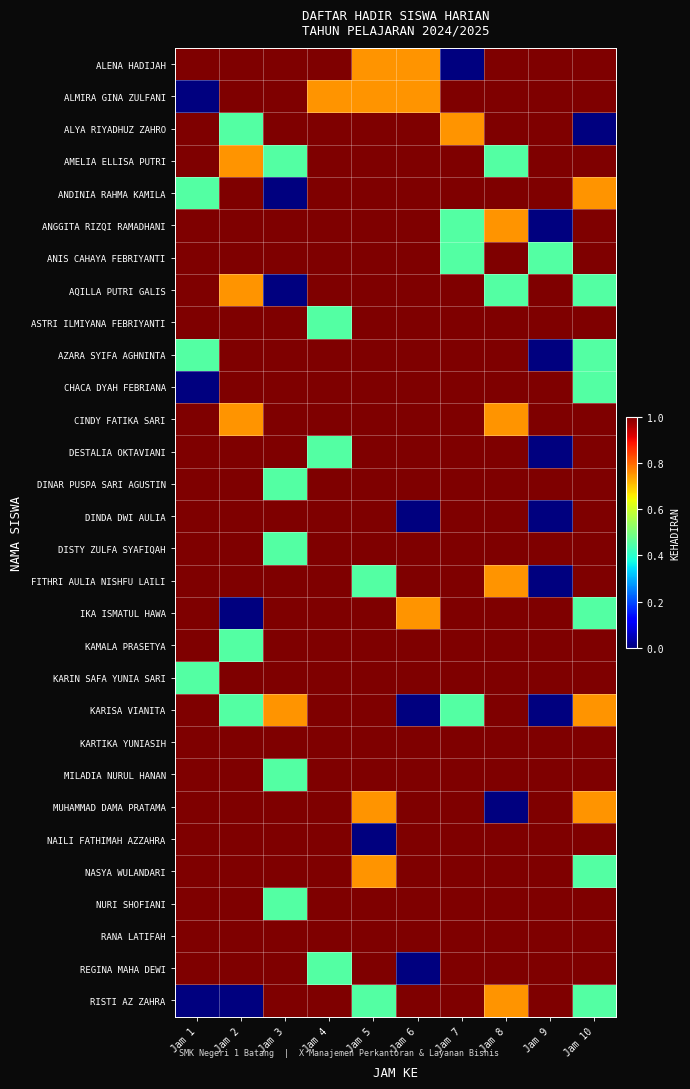

Reading right to left, transcribe all the data shown in this chart.

ALENA HADIJAH: Jam 10=1.0	Jam 9=1.0	Jam 8=1.0	Jam 7=0.0	Jam 6=0.8	Jam 5=0.8	Jam 4=1.0	Jam 3=1.0	Jam 2=1.0	Jam 1=1.0
ALMIRA GINA ZULFANI: Jam 10=1.0	Jam 9=1.0	Jam 8=1.0	Jam 7=1.0	Jam 6=0.8	Jam 5=0.8	Jam 4=0.8	Jam 3=1.0	Jam 2=1.0	Jam 1=0.0
ALYA RIYADHUZ ZAHRO: Jam 10=0.0	Jam 9=1.0	Jam 8=1.0	Jam 7=0.8	Jam 6=1.0	Jam 5=1.0	Jam 4=1.0	Jam 3=1.0	Jam 2=0.5	Jam 1=1.0
AMELIA ELLISA PUTRI: Jam 10=1.0	Jam 9=1.0	Jam 8=0.5	Jam 7=1.0	Jam 6=1.0	Jam 5=1.0	Jam 4=1.0	Jam 3=0.5	Jam 2=0.8	Jam 1=1.0
ANDINIA RAHMA KAMILA: Jam 10=0.8	Jam 9=1.0	Jam 8=1.0	Jam 7=1.0	Jam 6=1.0	Jam 5=1.0	Jam 4=1.0	Jam 3=0.0	Jam 2=1.0	Jam 1=0.5
ANGGITA RIZQI RAMADHANI: Jam 10=1.0	Jam 9=0.0	Jam 8=0.8	Jam 7=0.5	Jam 6=1.0	Jam 5=1.0	Jam 4=1.0	Jam 3=1.0	Jam 2=1.0	Jam 1=1.0
ANIS CAHAYA FEBRIYANTI: Jam 10=1.0	Jam 9=0.5	Jam 8=1.0	Jam 7=0.5	Jam 6=1.0	Jam 5=1.0	Jam 4=1.0	Jam 3=1.0	Jam 2=1.0	Jam 1=1.0
AQILLA PUTRI GALIS: Jam 10=0.5	Jam 9=1.0	Jam 8=0.5	Jam 7=1.0	Jam 6=1.0	Jam 5=1.0	Jam 4=1.0	Jam 3=0.0	Jam 2=0.8	Jam 1=1.0
ASTRI ILMIYANA FEBRIYANTI: Jam 10=1.0	Jam 9=1.0	Jam 8=1.0	Jam 7=1.0	Jam 6=1.0	Jam 5=1.0	Jam 4=0.5	Jam 3=1.0	Jam 2=1.0	Jam 1=1.0
AZARA SYIFA AGHNINTA: Jam 10=0.5	Jam 9=0.0	Jam 8=1.0	Jam 7=1.0	Jam 6=1.0	Jam 5=1.0	Jam 4=1.0	Jam 3=1.0	Jam 2=1.0	Jam 1=0.5
CHACA DYAH FEBRIANA: Jam 10=0.5	Jam 9=1.0	Jam 8=1.0	Jam 7=1.0	Jam 6=1.0	Jam 5=1.0	Jam 4=1.0	Jam 3=1.0	Jam 2=1.0	Jam 1=0.0
CINDY FATIKA SARI: Jam 10=1.0	Jam 9=1.0	Jam 8=0.8	Jam 7=1.0	Jam 6=1.0	Jam 5=1.0	Jam 4=1.0	Jam 3=1.0	Jam 2=0.8	Jam 1=1.0
DESTALIA OKTAVIANI: Jam 10=1.0	Jam 9=0.0	Jam 8=1.0	Jam 7=1.0	Jam 6=1.0	Jam 5=1.0	Jam 4=0.5	Jam 3=1.0	Jam 2=1.0	Jam 1=1.0
DINAR PUSPA SARI AGUSTIN: Jam 10=1.0	Jam 9=1.0	Jam 8=1.0	Jam 7=1.0	Jam 6=1.0	Jam 5=1.0	Jam 4=1.0	Jam 3=0.5	Jam 2=1.0	Jam 1=1.0
DINDA DWI AULIA: Jam 10=1.0	Jam 9=0.0	Jam 8=1.0	Jam 7=1.0	Jam 6=0.0	Jam 5=1.0	Jam 4=1.0	Jam 3=1.0	Jam 2=1.0	Jam 1=1.0
DISTY ZULFA SYAFIQAH: Jam 10=1.0	Jam 9=1.0	Jam 8=1.0	Jam 7=1.0	Jam 6=1.0	Jam 5=1.0	Jam 4=1.0	Jam 3=0.5	Jam 2=1.0	Jam 1=1.0
FITHRI AULIA NISHFU LAILI: Jam 10=1.0	Jam 9=0.0	Jam 8=0.8	Jam 7=1.0	Jam 6=1.0	Jam 5=0.5	Jam 4=1.0	Jam 3=1.0	Jam 2=1.0	Jam 1=1.0
IKA ISMATUL HAWA: Jam 10=0.5	Jam 9=1.0	Jam 8=1.0	Jam 7=1.0	Jam 6=0.8	Jam 5=1.0	Jam 4=1.0	Jam 3=1.0	Jam 2=0.0	Jam 1=1.0
KAMALA PRASETYA: Jam 10=1.0	Jam 9=1.0	Jam 8=1.0	Jam 7=1.0	Jam 6=1.0	Jam 5=1.0	Jam 4=1.0	Jam 3=1.0	Jam 2=0.5	Jam 1=1.0
KARIN SAFA YUNIA SARI: Jam 10=1.0	Jam 9=1.0	Jam 8=1.0	Jam 7=1.0	Jam 6=1.0	Jam 5=1.0	Jam 4=1.0	Jam 3=1.0	Jam 2=1.0	Jam 1=0.5
KARISA VIANITA: Jam 10=0.8	Jam 9=0.0	Jam 8=1.0	Jam 7=0.5	Jam 6=0.0	Jam 5=1.0	Jam 4=1.0	Jam 3=0.8	Jam 2=0.5	Jam 1=1.0
KARTIKA YUNIASIH: Jam 10=1.0	Jam 9=1.0	Jam 8=1.0	Jam 7=1.0	Jam 6=1.0	Jam 5=1.0	Jam 4=1.0	Jam 3=1.0	Jam 2=1.0	Jam 1=1.0
MILADIA NURUL HANAN: Jam 10=1.0	Jam 9=1.0	Jam 8=1.0	Jam 7=1.0	Jam 6=1.0	Jam 5=1.0	Jam 4=1.0	Jam 3=0.5	Jam 2=1.0	Jam 1=1.0
MUHAMMAD DAMA PRATAMA: Jam 10=0.8	Jam 9=1.0	Jam 8=0.0	Jam 7=1.0	Jam 6=1.0	Jam 5=0.8	Jam 4=1.0	Jam 3=1.0	Jam 2=1.0	Jam 1=1.0
NAILI FATHIMAH AZZAHRA: Jam 10=1.0	Jam 9=1.0	Jam 8=1.0	Jam 7=1.0	Jam 6=1.0	Jam 5=0.0	Jam 4=1.0	Jam 3=1.0	Jam 2=1.0	Jam 1=1.0
NASYA WULANDARI: Jam 10=0.5	Jam 9=1.0	Jam 8=1.0	Jam 7=1.0	Jam 6=1.0	Jam 5=0.8	Jam 4=1.0	Jam 3=1.0	Jam 2=1.0	Jam 1=1.0
NURI SHOFIANI: Jam 10=1.0	Jam 9=1.0	Jam 8=1.0	Jam 7=1.0	Jam 6=1.0	Jam 5=1.0	Jam 4=1.0	Jam 3=0.5	Jam 2=1.0	Jam 1=1.0
RANA LATIFAH: Jam 10=1.0	Jam 9=1.0	Jam 8=1.0	Jam 7=1.0	Jam 6=1.0	Jam 5=1.0	Jam 4=1.0	Jam 3=1.0	Jam 2=1.0	Jam 1=1.0
REGINA MAHA DEWI: Jam 10=1.0	Jam 9=1.0	Jam 8=1.0	Jam 7=1.0	Jam 6=0.0	Jam 5=1.0	Jam 4=0.5	Jam 3=1.0	Jam 2=1.0	Jam 1=1.0
RISTI AZ ZAHRA: Jam 10=0.5	Jam 9=1.0	Jam 8=0.8	Jam 7=1.0	Jam 6=1.0	Jam 5=0.5	Jam 4=1.0	Jam 3=1.0	Jam 2=0.0	Jam 1=0.0